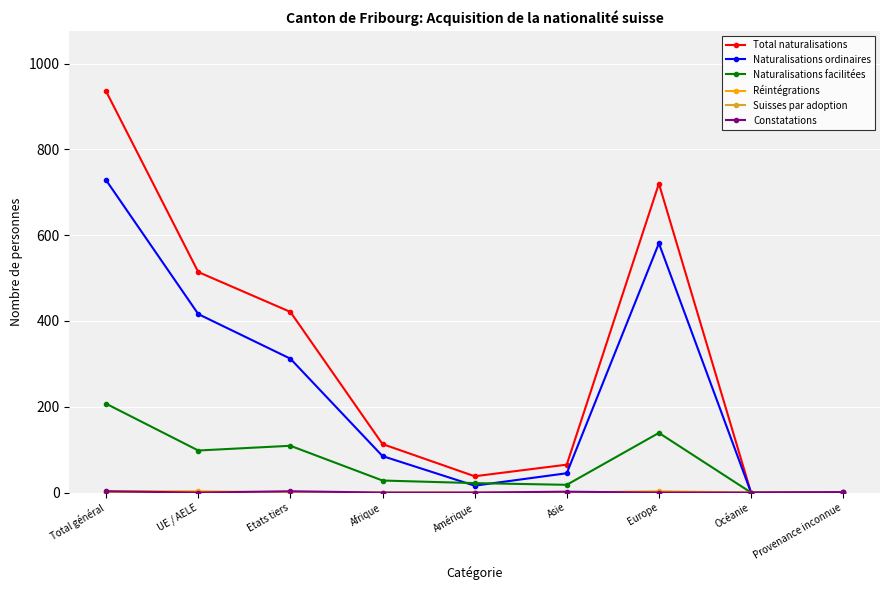

At which category does Naturalisations ordinaires reach its first local valley?

Amérique